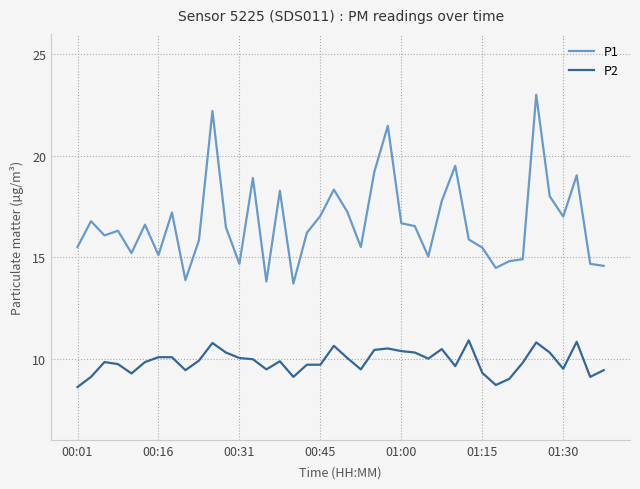

Which series has the largest range (max minus min)?

P1